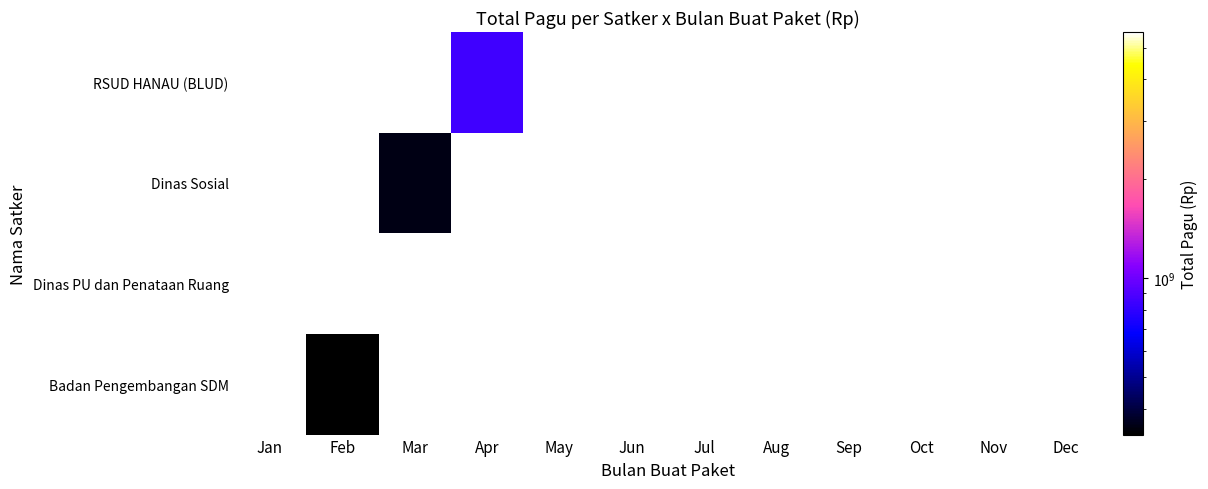

How many values in Dinas Sosial are above zero?

1